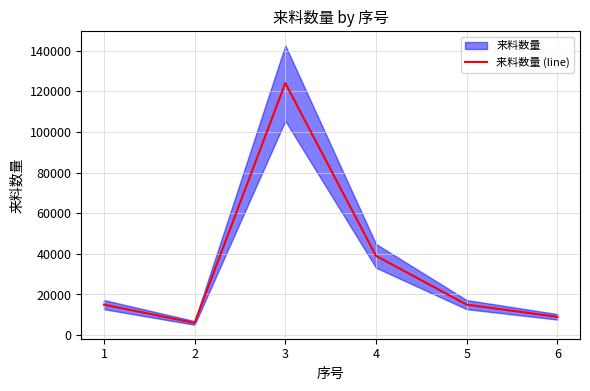

What is the value of the 5th point from the left?

15000